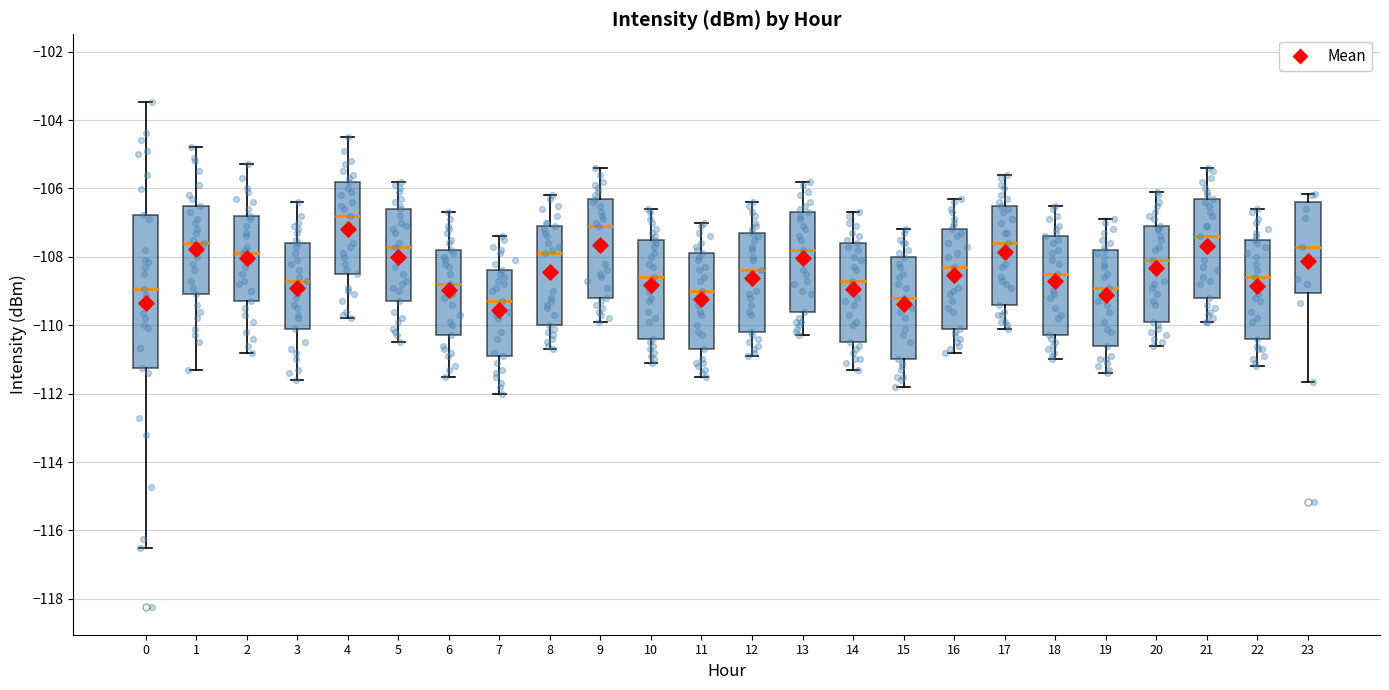

Where does the upper whisker of the box at x = 19 end on the y-axis? The values are not printed on the chart, so give them approximately, as read against the axis.

-106.8